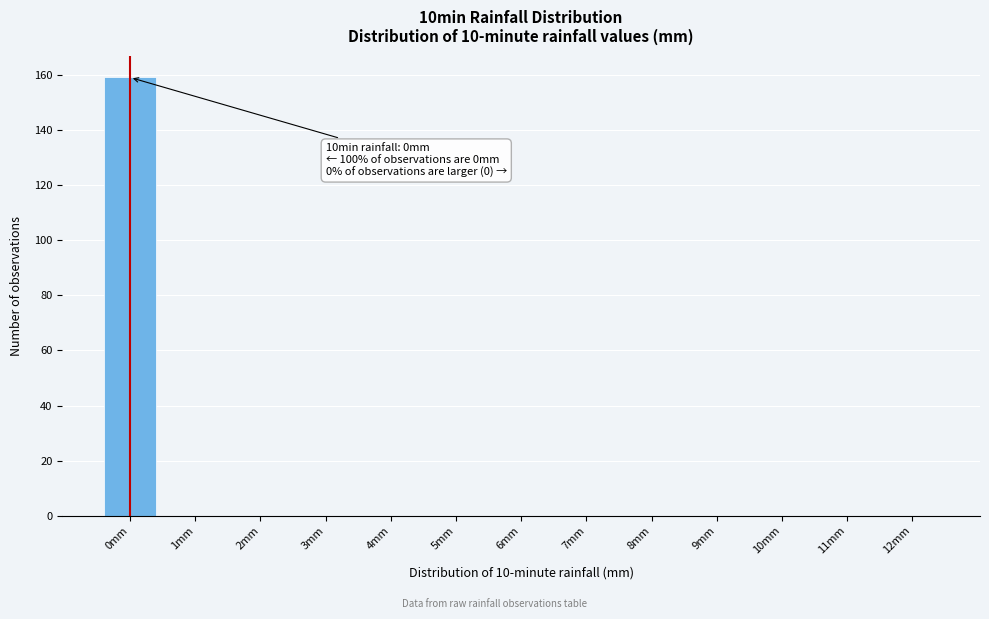

Reading left to right, extract all data points from this chart.

0mm=159	1mm=0	2mm=0	3mm=0	4mm=0	5mm=0	6mm=0	7mm=0	8mm=0	9mm=0	10mm=0	11mm=0	12mm=0